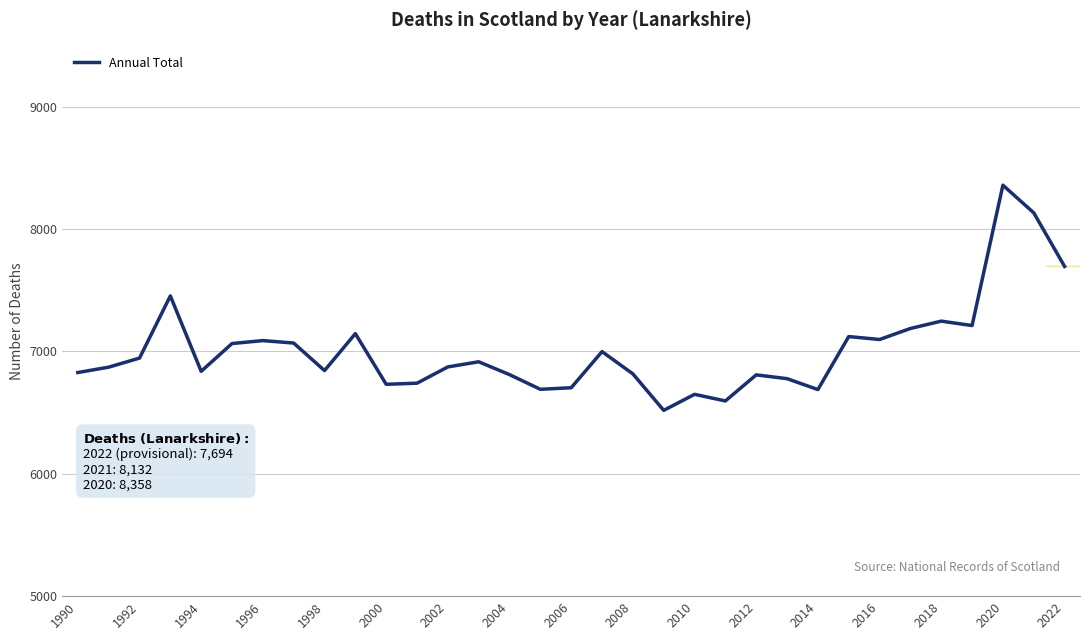

Is this an area chart (filled region under the line)?

No